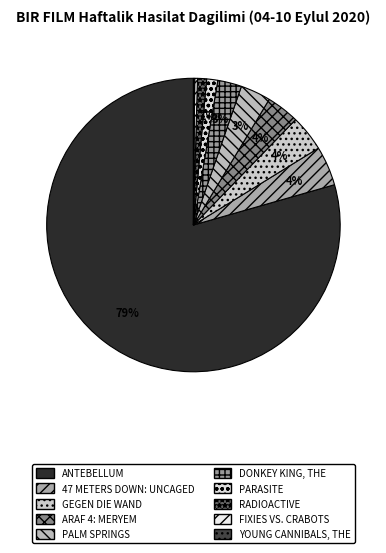

Is it true that PALM SPRINGS is 3% of the pie?

True